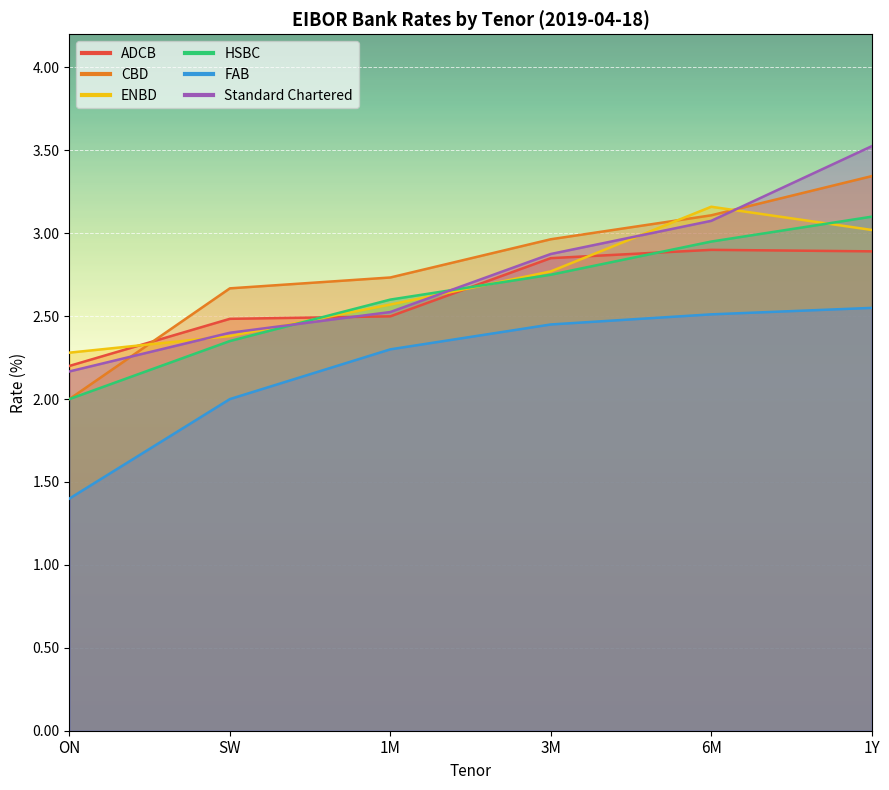

What is the label of the 4th point from the left?

3M